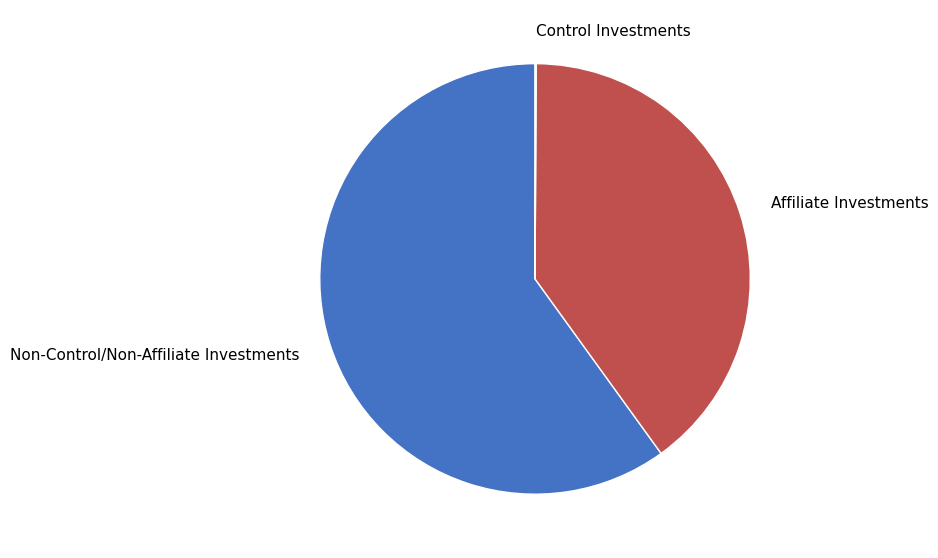

Which has a higher value, Affiliate Investments or Non-Control/Non-Affiliate Investments?

Non-Control/Non-Affiliate Investments